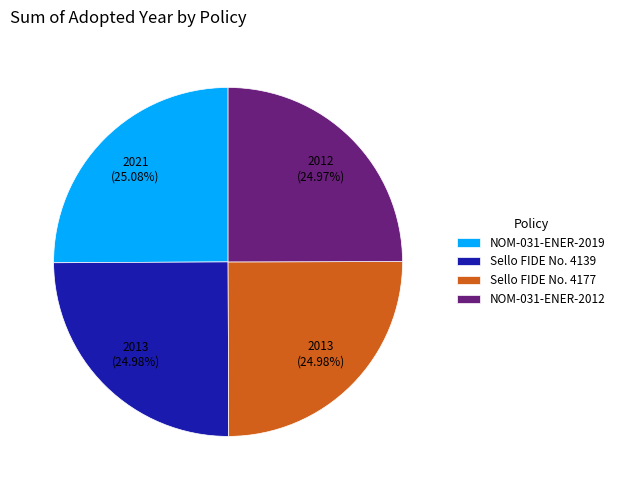

Is there any slice that represents more than half of the pie?

No